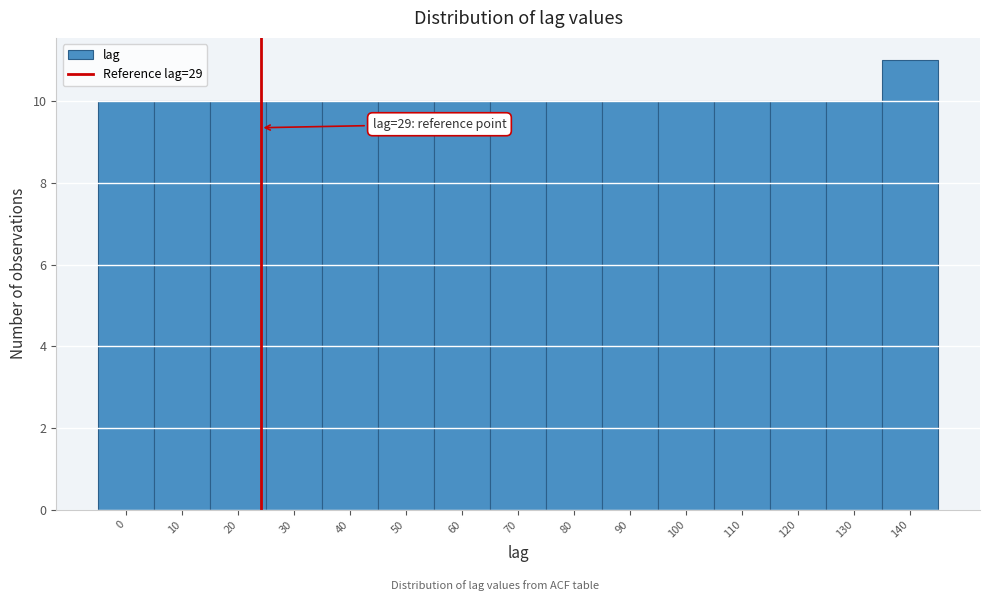

Reading right to left, transcribe all the data shown in this chart.

11	10	10	10	10	10	10	10	10	10	10	10	10	10	10